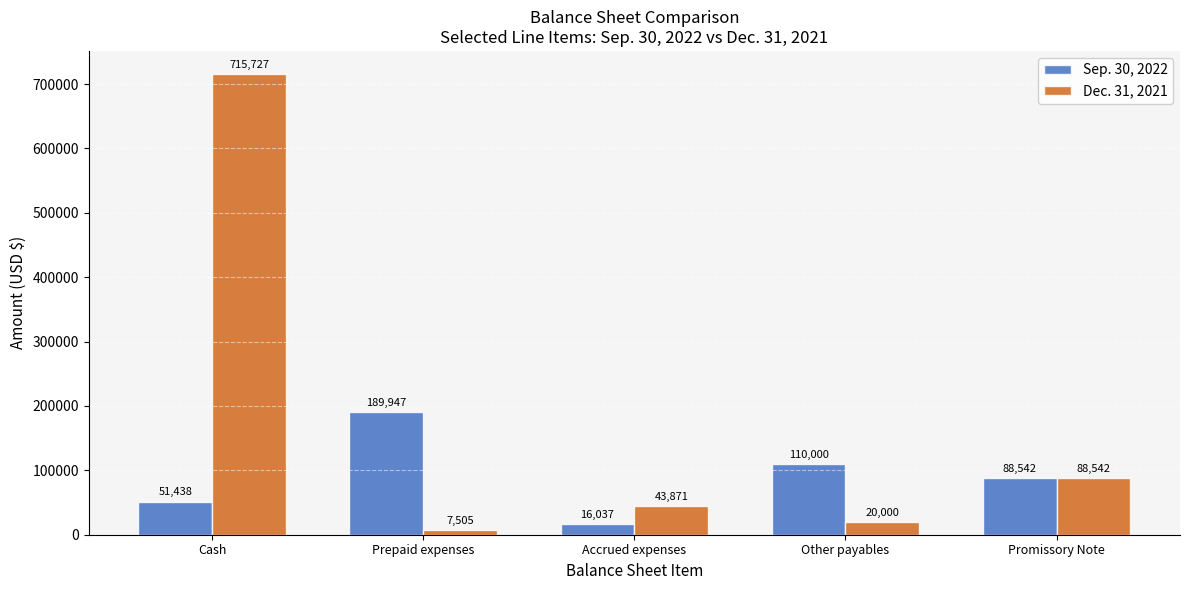

What is the difference between the highest and lowest values at Accrued expenses?

27834